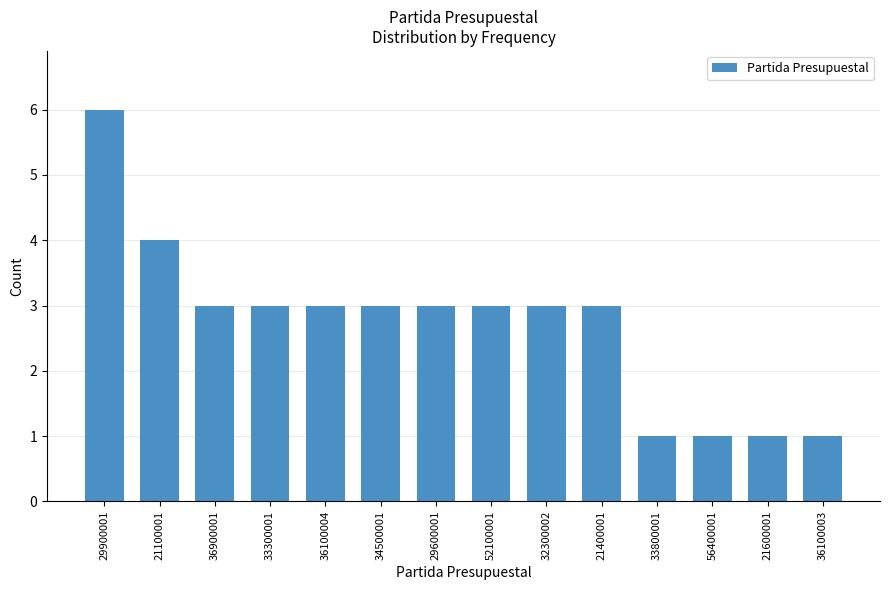

Which label corresponds to the largest value in the chart?

29900001